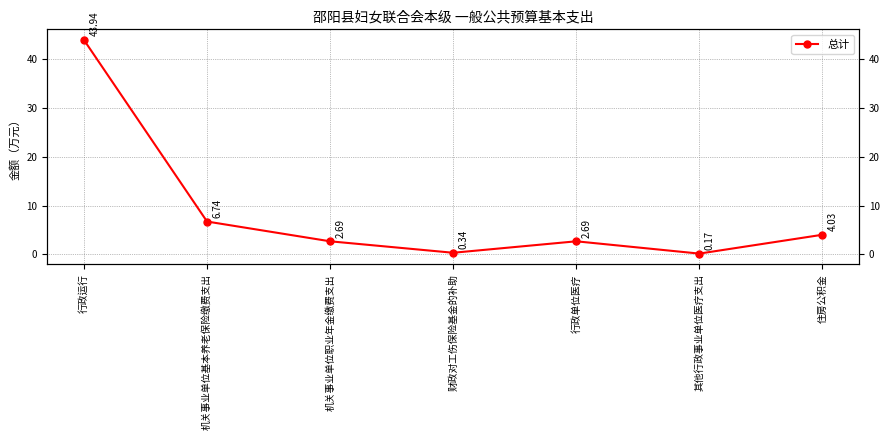

What is the difference between the maximum and second lowest values?

43.6